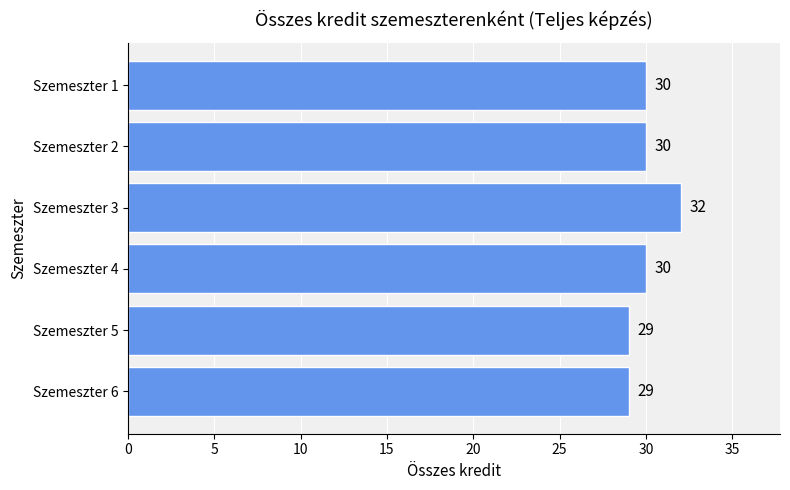

What is the difference between the maximum and minimum values?

3